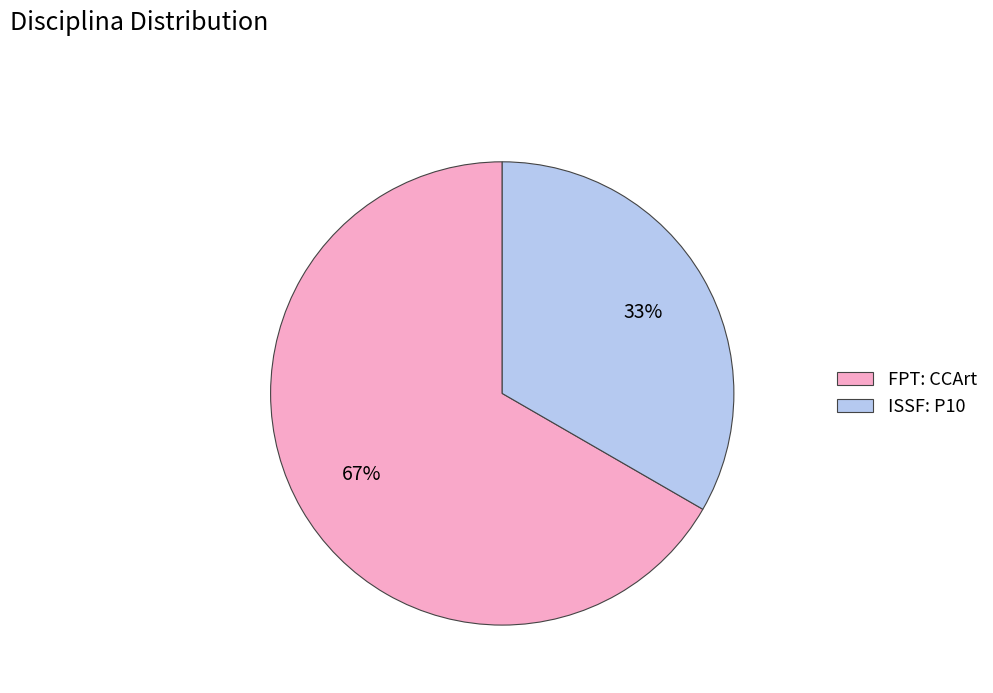

To the nearest percent, what portion does ISSF: P10 represent?

33%